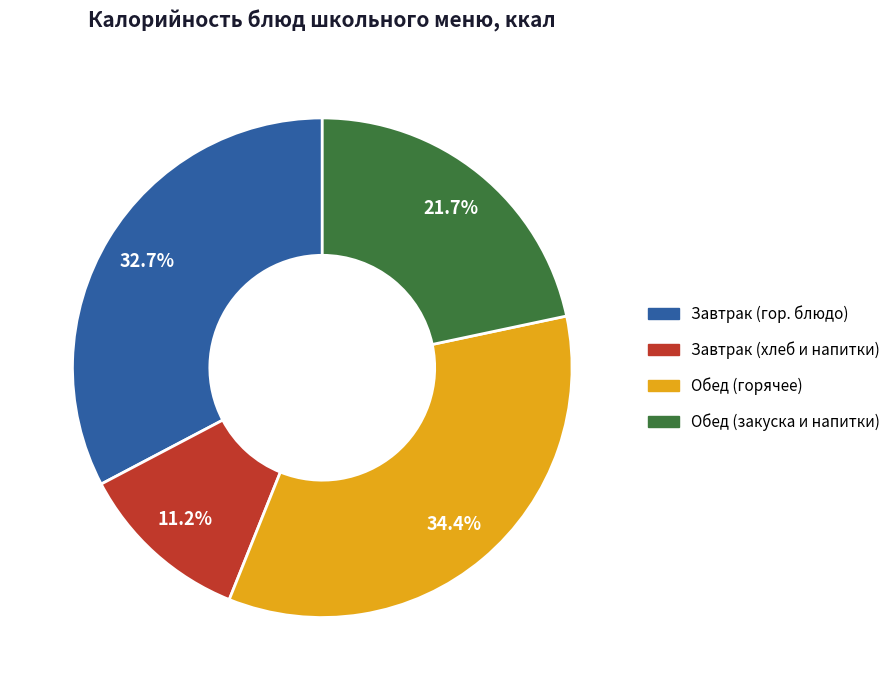

Is there any slice that represents more than half of the pie?

No